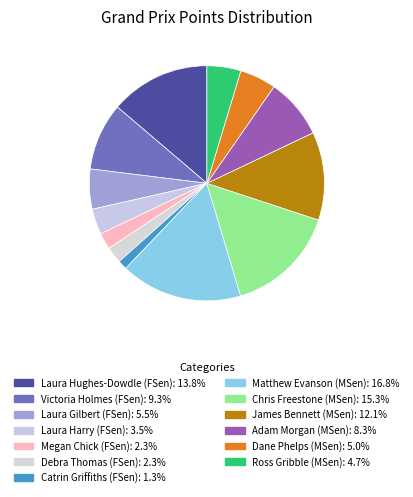

What percentage do Megan Chick (FSen) and Adam Morgan (MSen) together represent?

10.5%